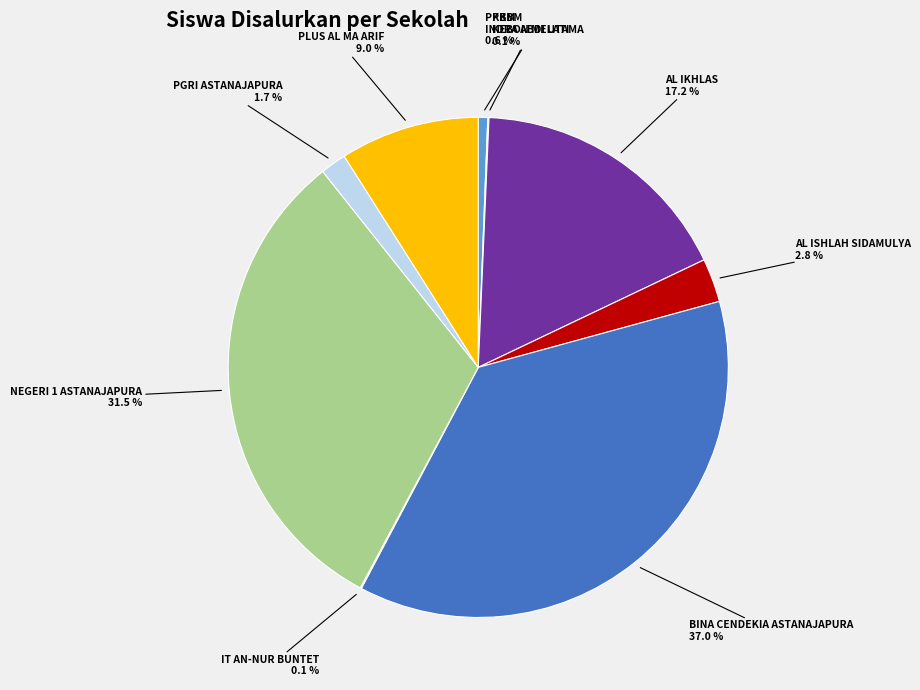

To the nearest percent, what is the difference between the largest and smallest slice percentages?

37%